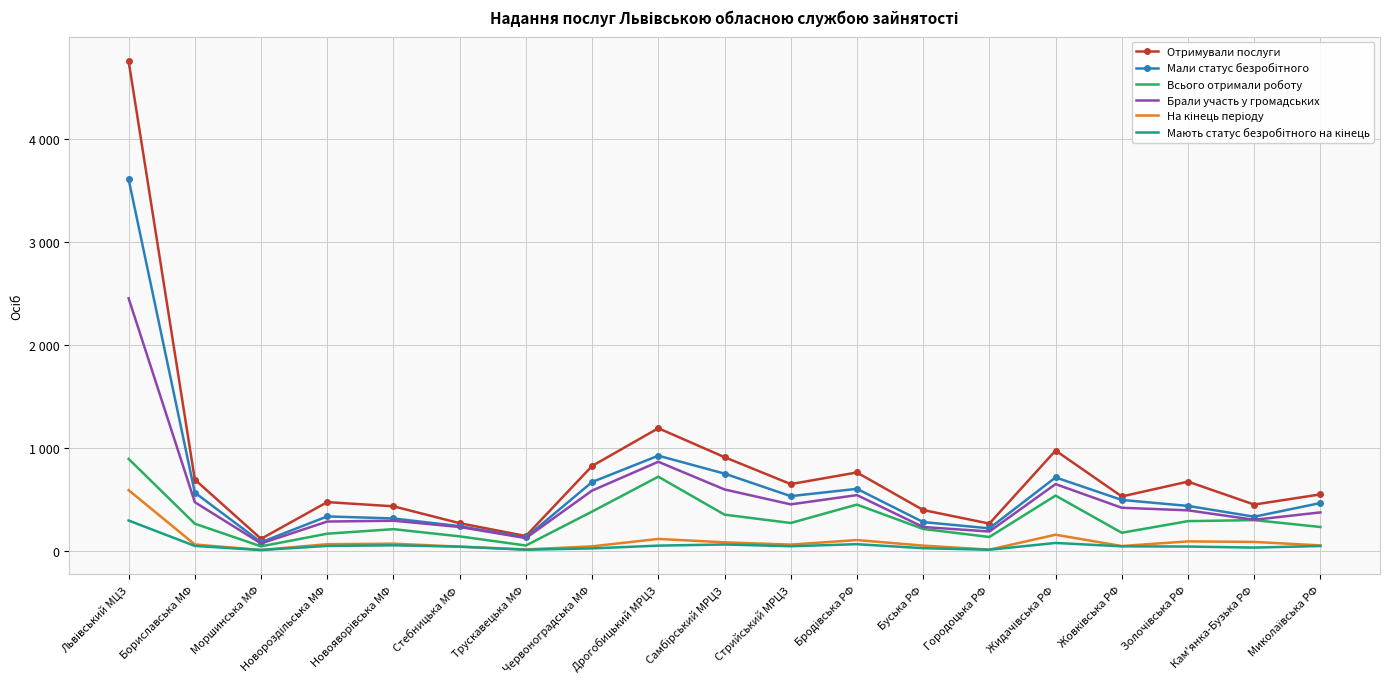

True or false: Мають статус безробітного на кінець and На кінець періоду intersect in this chart.

False